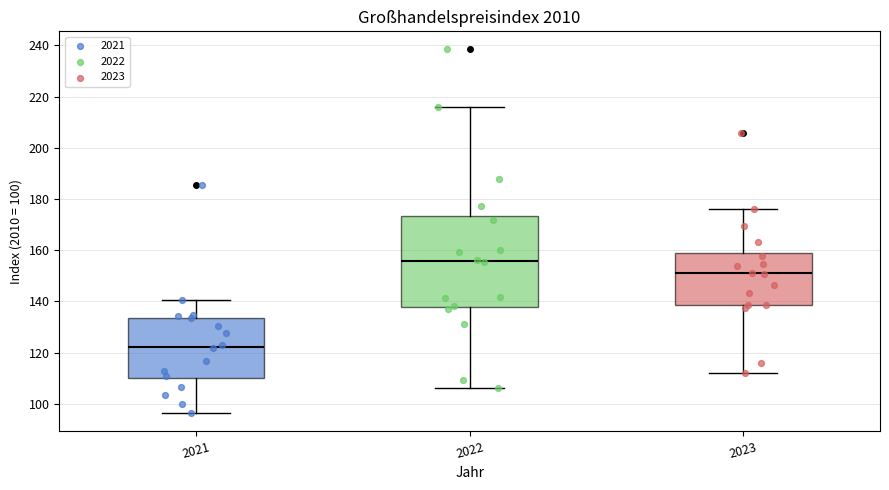

Reading left to right, read every box against the y-axis: the position of its median line, the range the box covers, and the ends of its whiskers. The values are not printed on the chart, so give them approximately, as read against the axis.

2021: median 122, box 110 to 134, whiskers 96 to 140
2022: median 156, box 138 to 174, whiskers 106 to 216
2023: median 150, box 138 to 160, whiskers 112 to 176